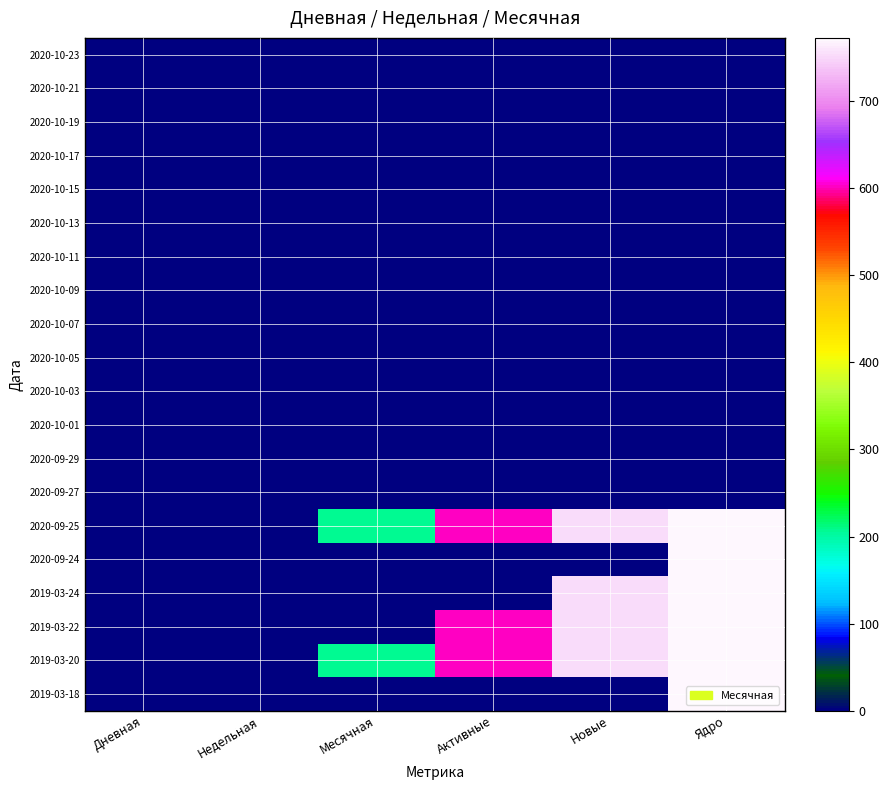

The value of 2020-10-15 at Дневная is 0. True or false?

True